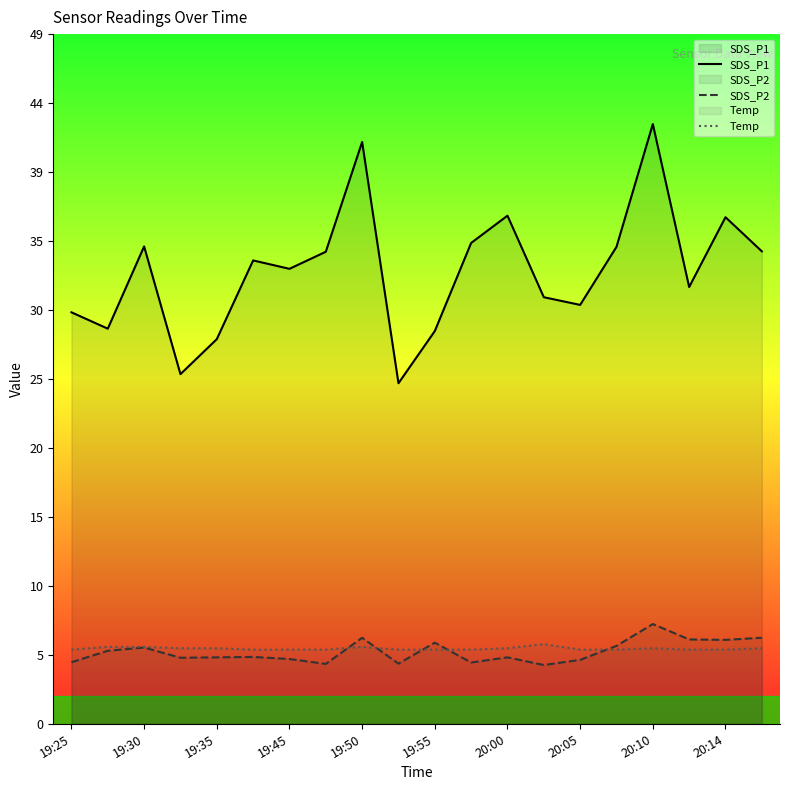

True or false: Temp has a value of 2.5 at 19:55.

False